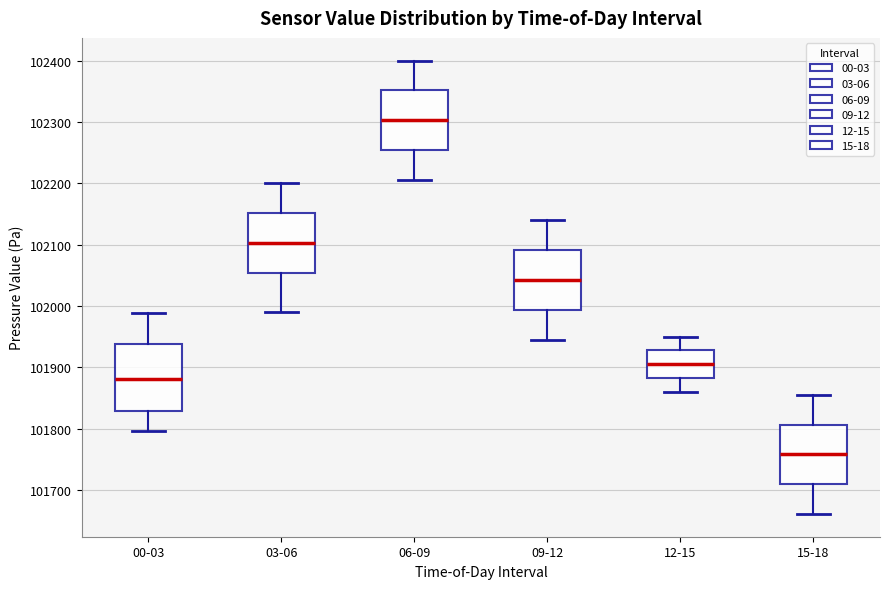

Reading left to right, read every box against the y-axis: the position of its median line, the range the box covers, and the ends of its whiskers. The values are not printed on the chart, so give them approximately, as read against the axis.

00-03: median 101880, box 101830 to 101940, whiskers 101800 to 101990
03-06: median 102100, box 102050 to 102150, whiskers 101990 to 102200
06-09: median 102300, box 102250 to 102350, whiskers 102210 to 102400
09-12: median 102040, box 101990 to 102090, whiskers 101950 to 102140
12-15: median 101910, box 101880 to 101930, whiskers 101860 to 101950
15-18: median 101760, box 101710 to 101810, whiskers 101660 to 101860